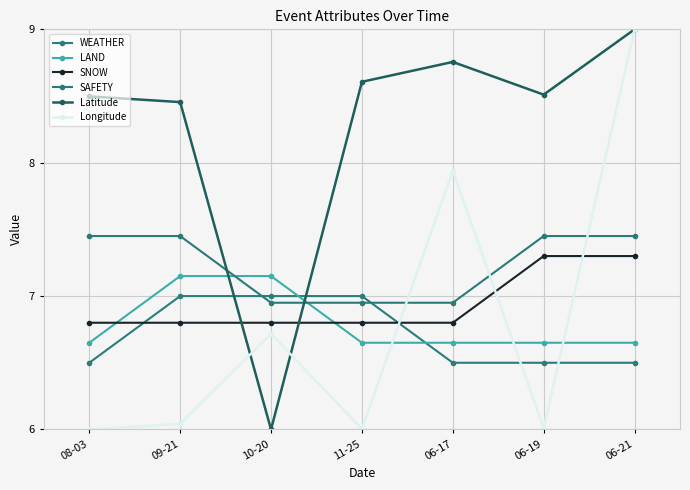

How many lines are shown in the chart?

6